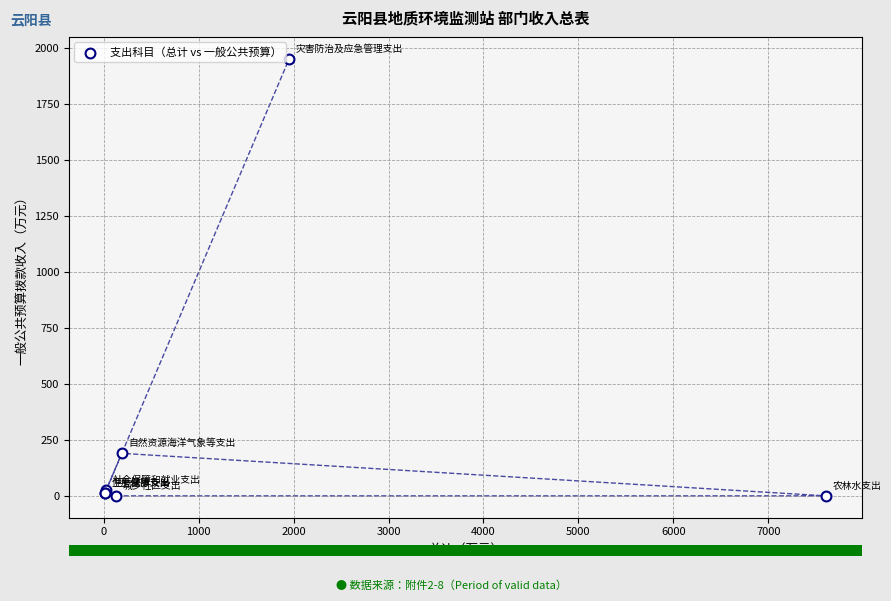

What Y value in the scatter plot is closest to 976?

190.0